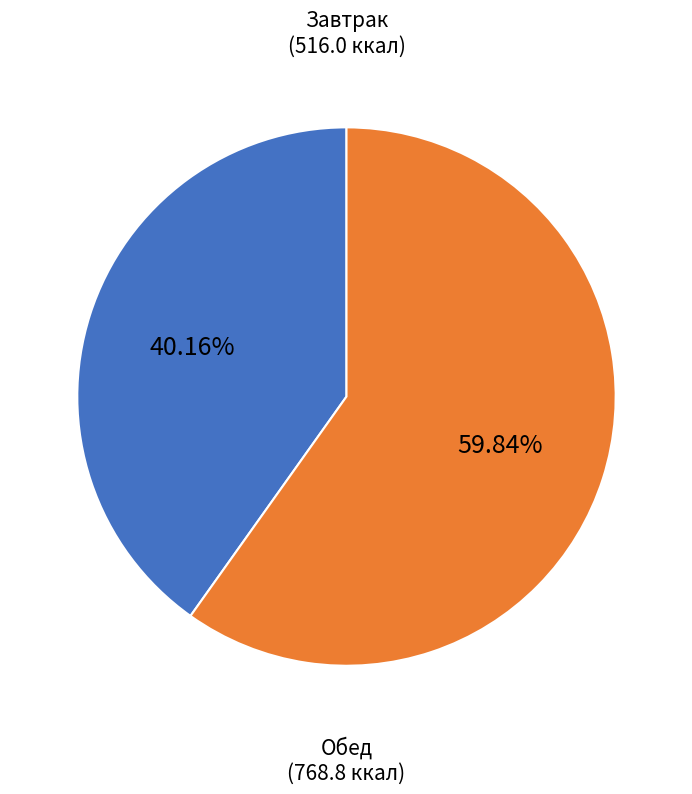

Approximately how many times larger is the value at Завтрак (516.0 ккал) compared to Обед (768.8 ккал)?

0.7